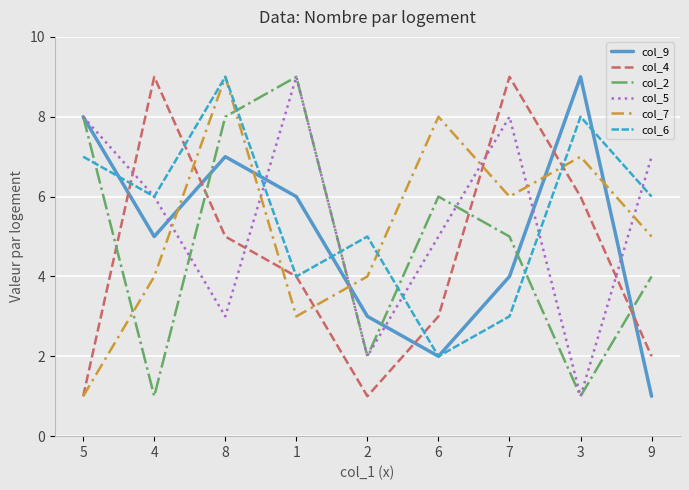

At which label does col_2 first exceed 5?

5